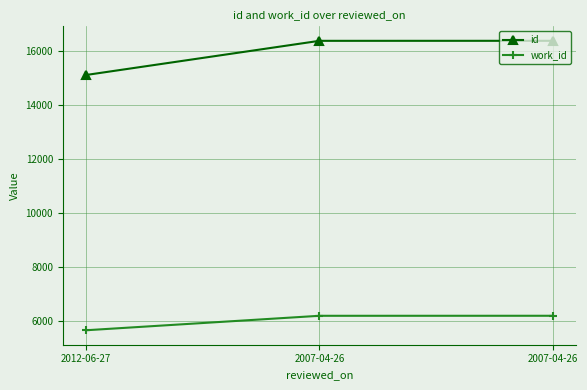

Rank the categories by work_id value from highest to lowest.

2007-04-26, 2007-04-26, 2012-06-27